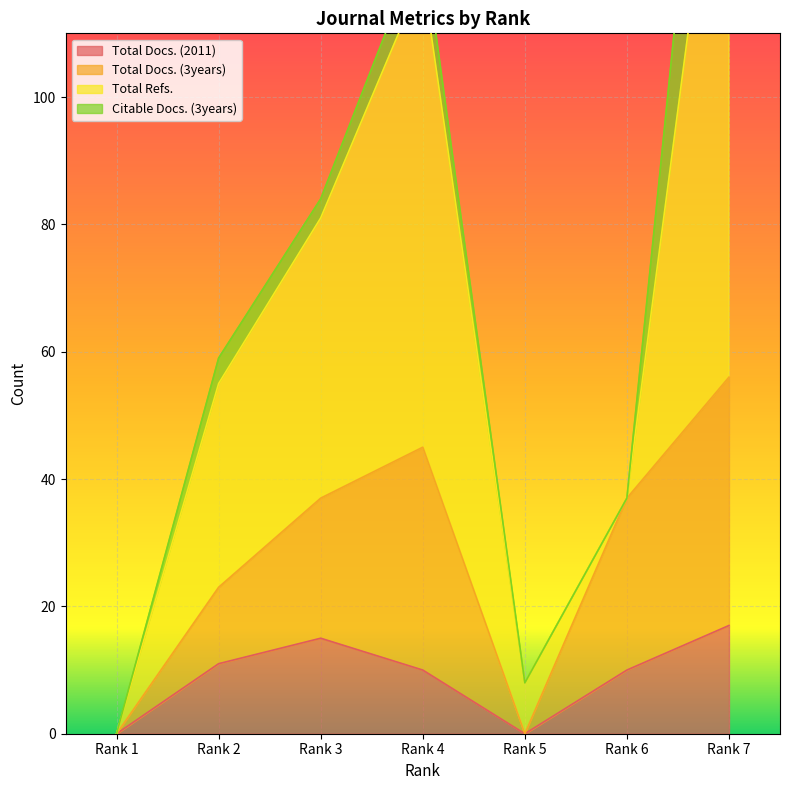

True or false: Total Docs. (3years) and Total Docs. (2011) cross at least once.

False